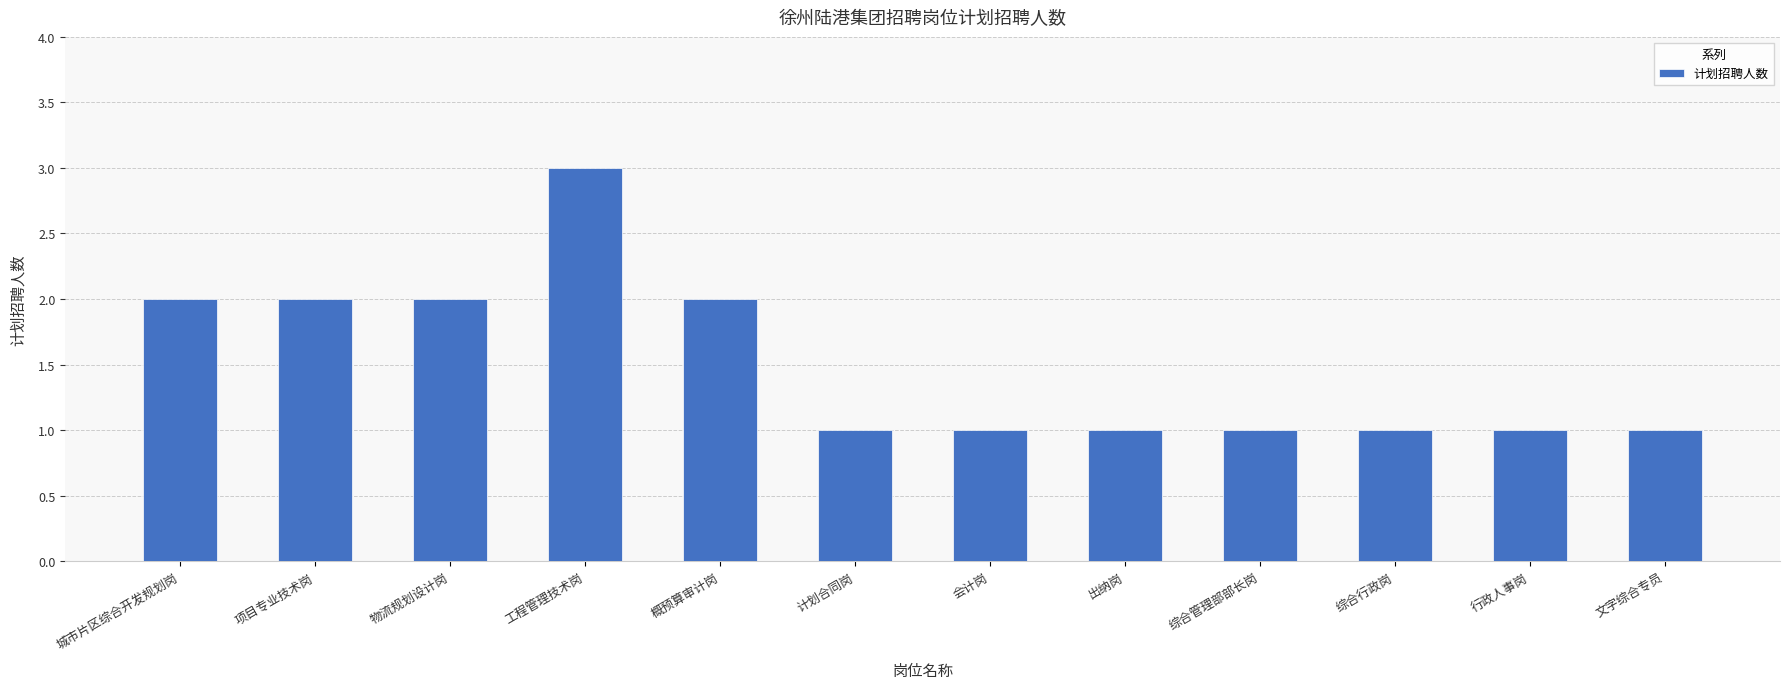

What position from the left is 物流规划设计岗?

3